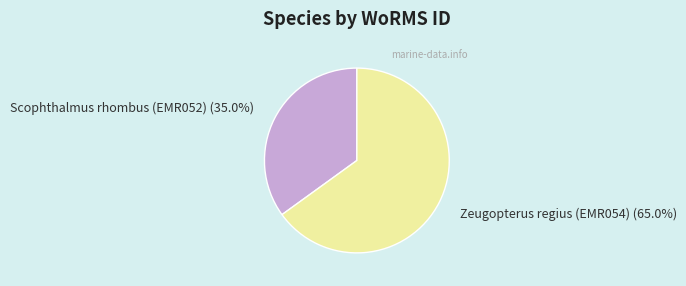

To the nearest percent, what portion does Zeugopterus regius (EMR054) represent?

65%